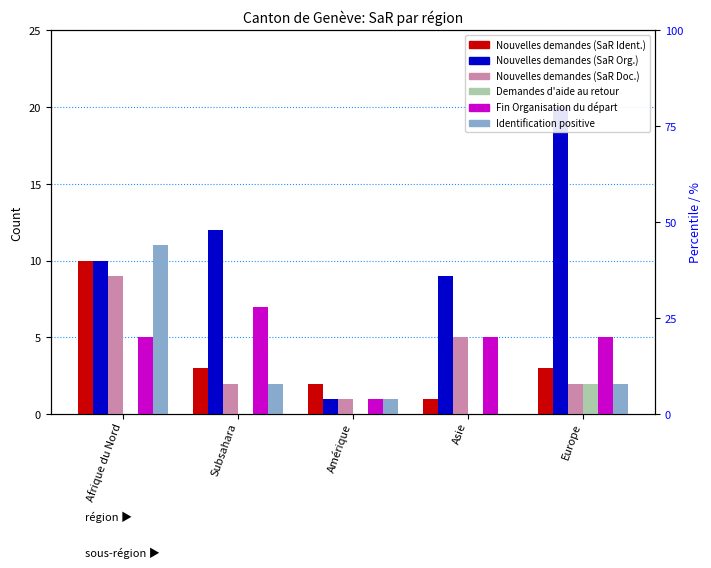

What is the spread (max minus min) of values at Amérique?

2